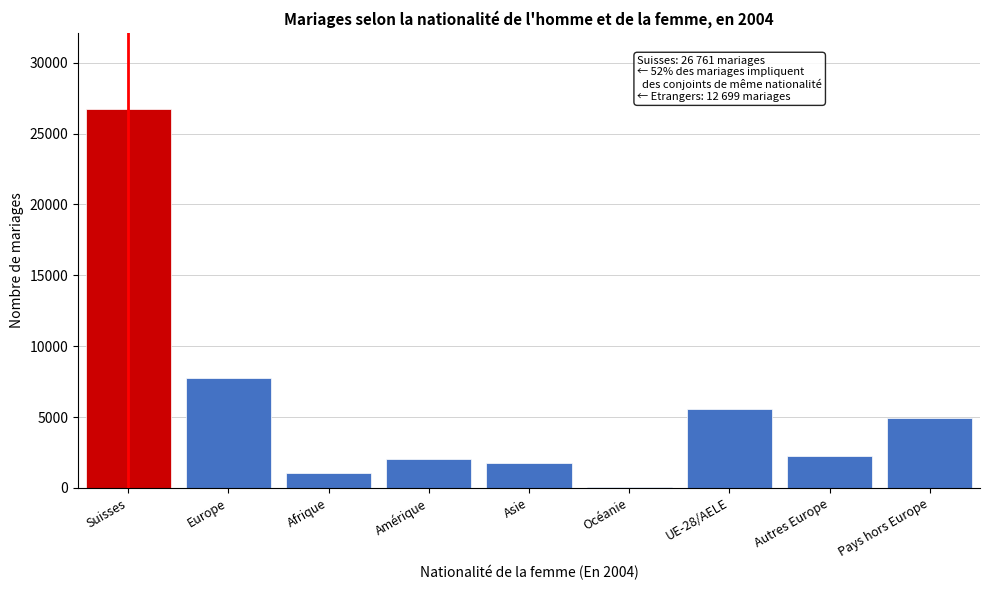

Reading left to right, list all the values displayed in this chart.

Suisses=26761	Europe=7781	Afrique=1045	Amérique=2037	Asie=1780	Océanie=56	UE-28/AELE=5535	Autres Europe=2246	Pays hors Europe=4918